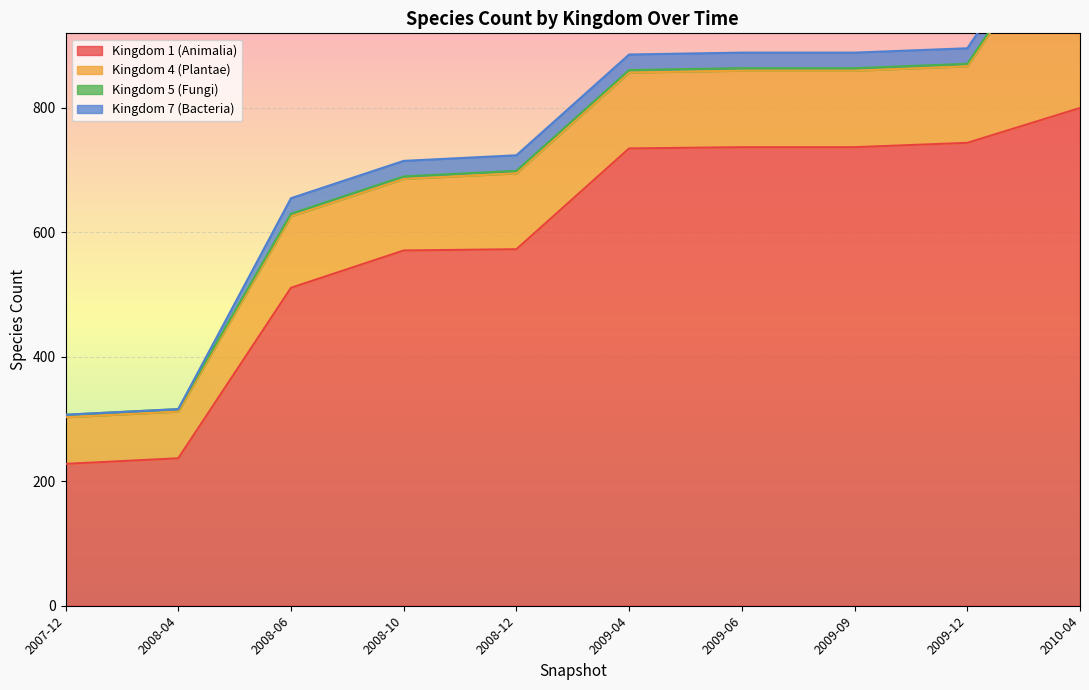

What is the highest value of the Kingdom 1 (Animalia) series?

800